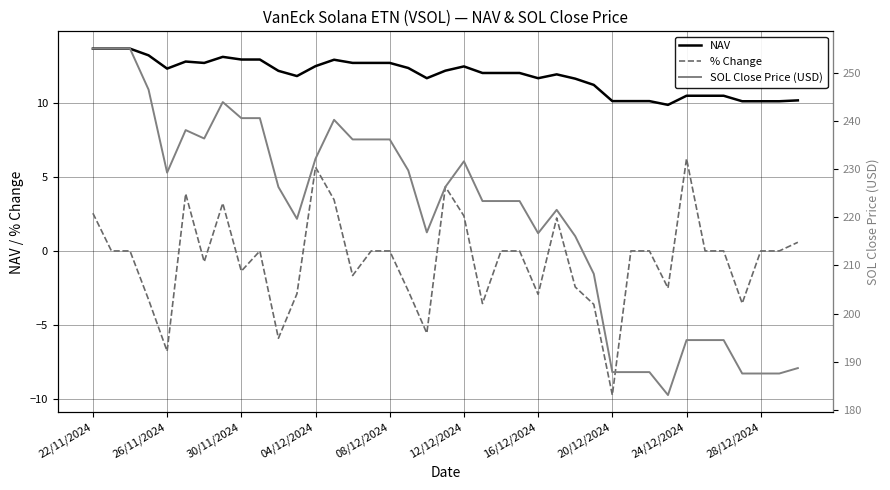

True or false: % Change and NAV intersect in this chart.

False